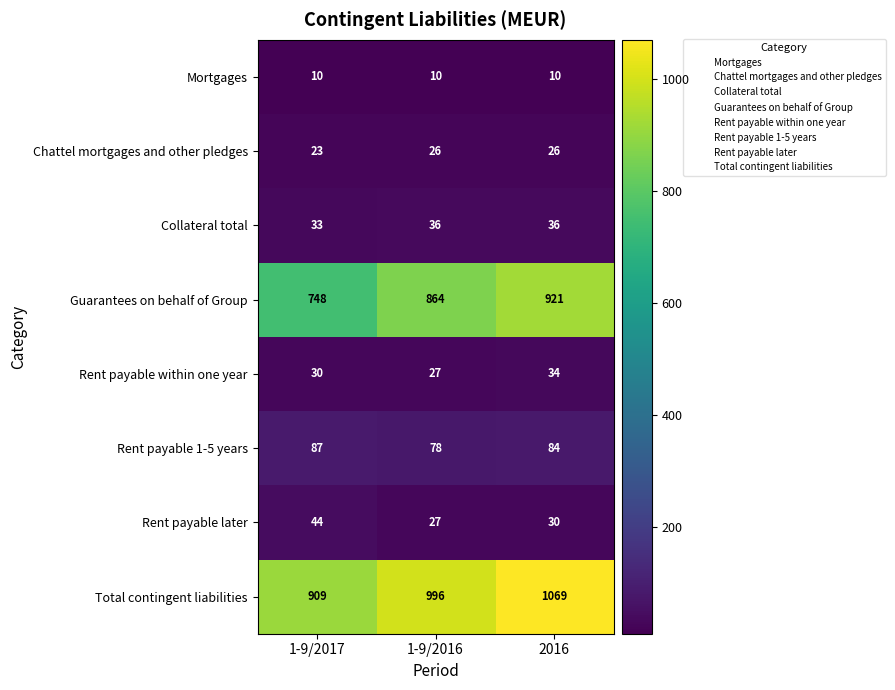

What is the smallest value displayed?

10